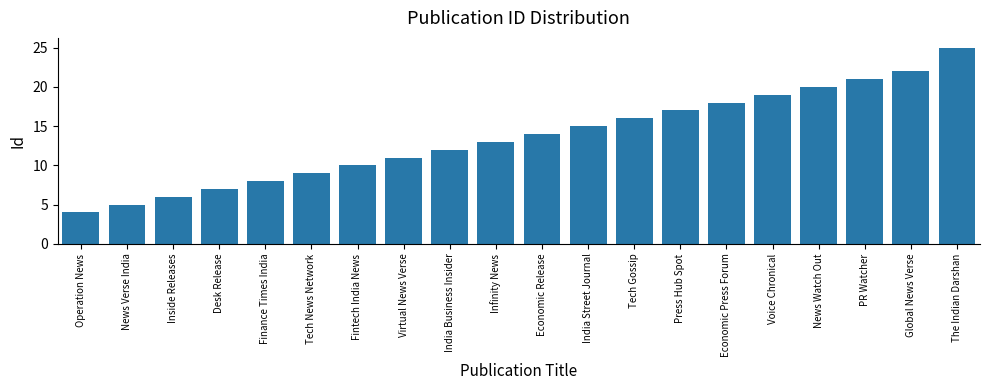

What is the greatest value displayed?

25